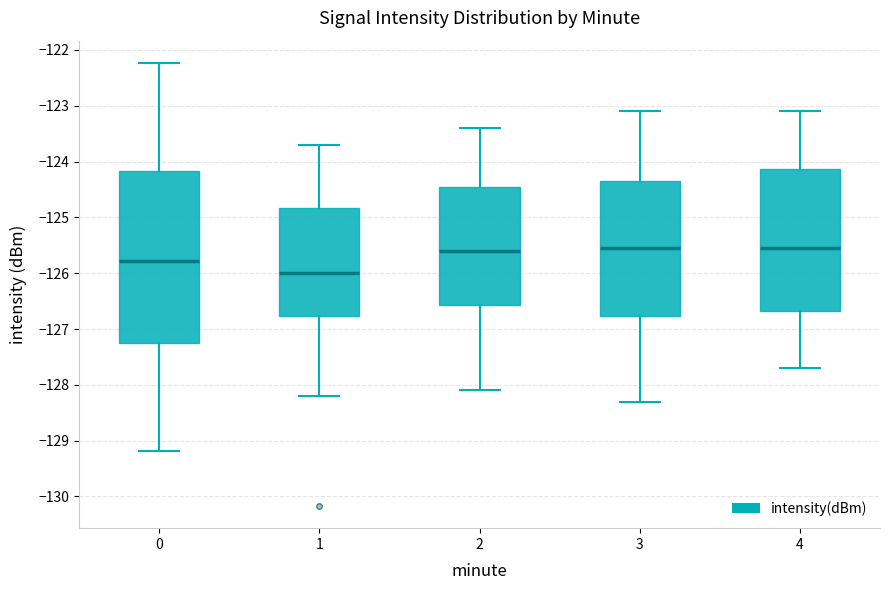

Reading left to right, read every box against the y-axis: the position of its median line, the range the box covers, and the ends of its whiskers. The values are not printed on the chart, so give them approximately, as read against the axis.

0: median -125.8, box -127.3 to -124.2, whiskers -129.2 to -122.2
1: median -126.0, box -126.8 to -124.8, whiskers -128.2 to -123.7
2: median -125.6, box -126.6 to -124.4, whiskers -128.1 to -123.4
3: median -125.5, box -126.8 to -124.3, whiskers -128.3 to -123.1
4: median -125.5, box -126.7 to -124.1, whiskers -127.7 to -123.1